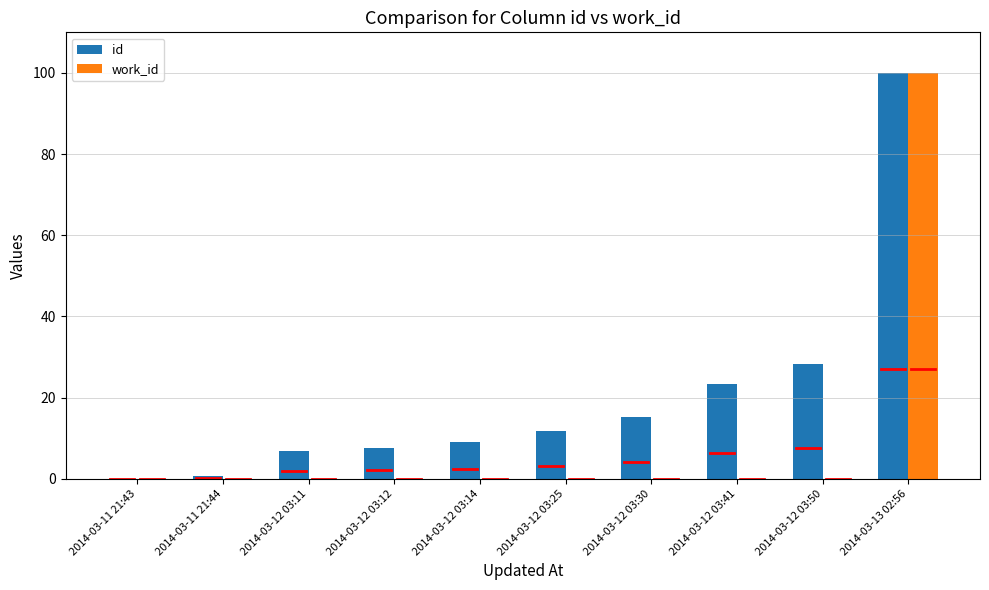

Where is id nearest to the value 50?

2014-03-12 03:50